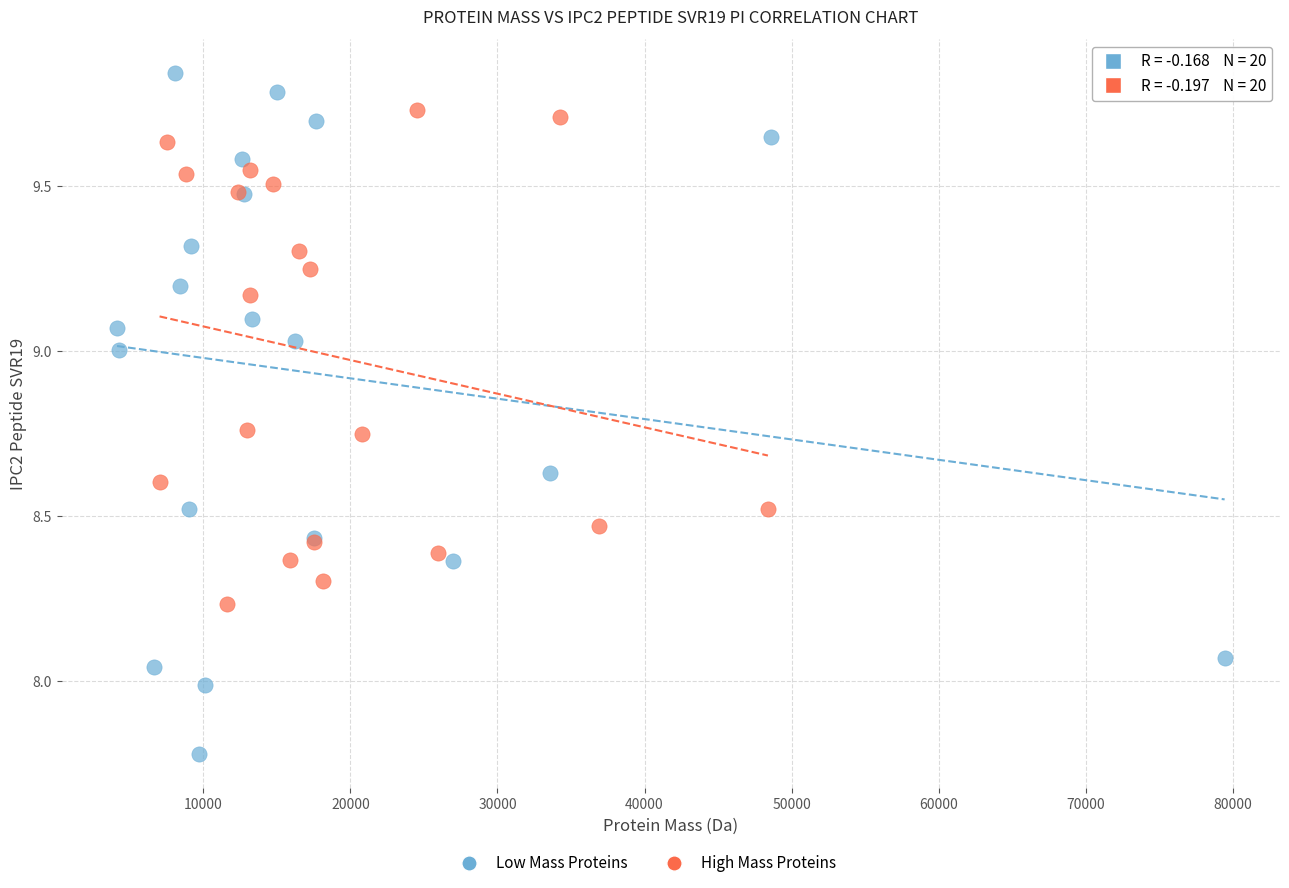

Which series has the widest spread of Y values?

Low Mass Proteins